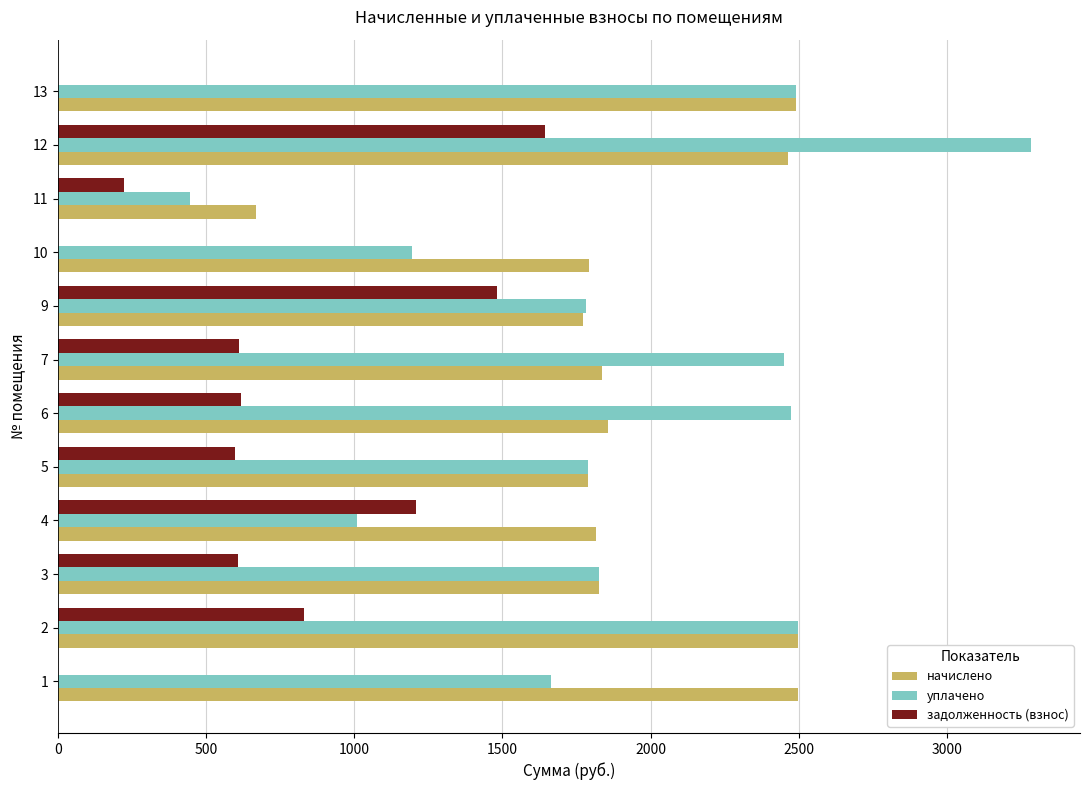

The value of начислено at 4 is 2490.6. True or false?

False